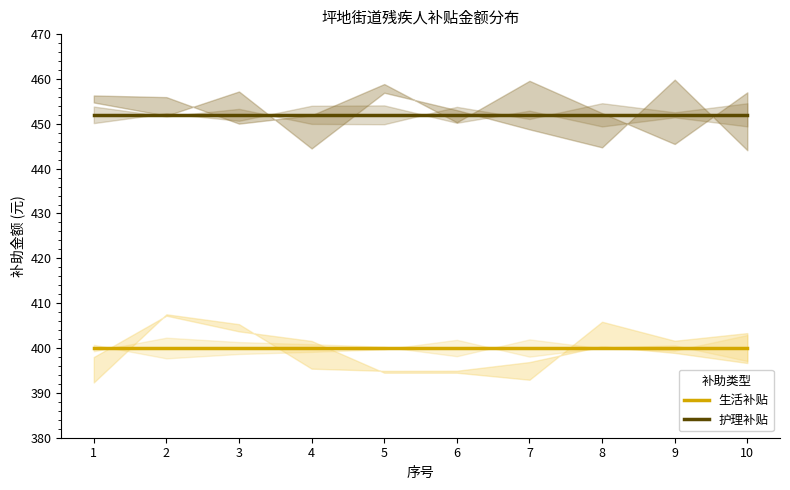

Which series has the largest total across all categories?

护理补贴